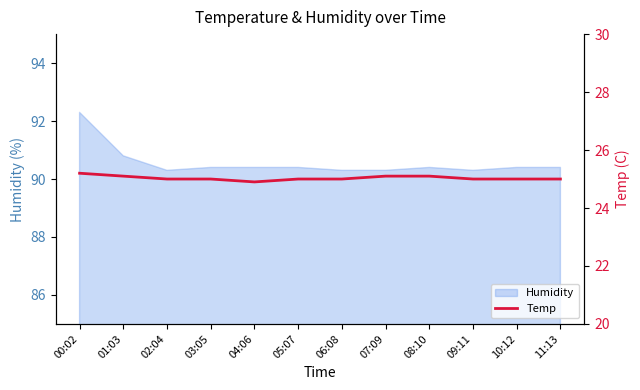

Does the chart have visible grid lines?

No